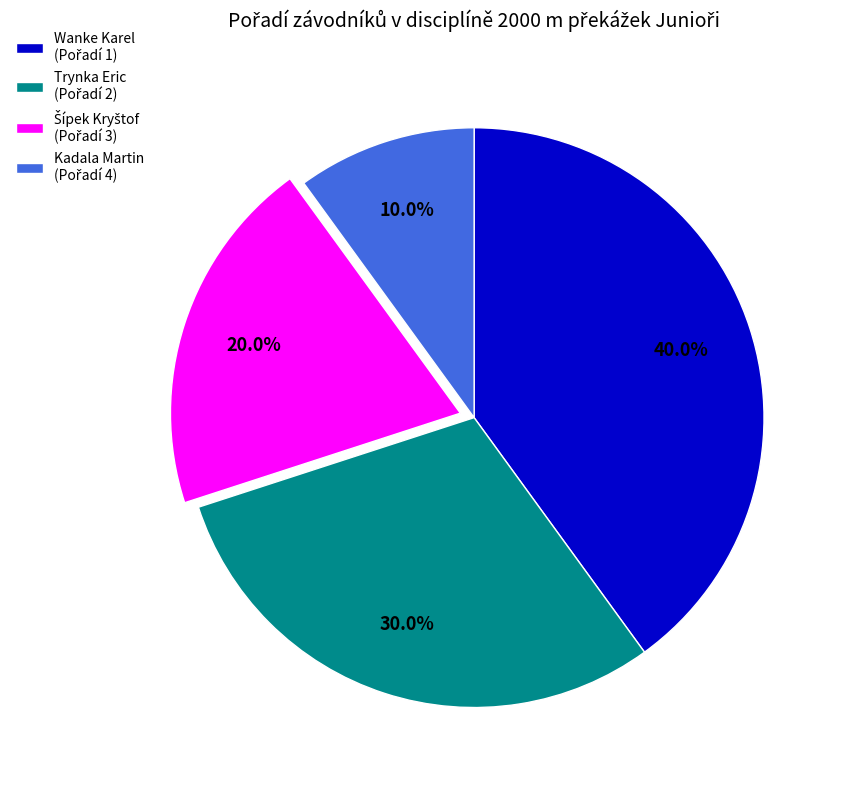

Does any single category account for the majority?

No